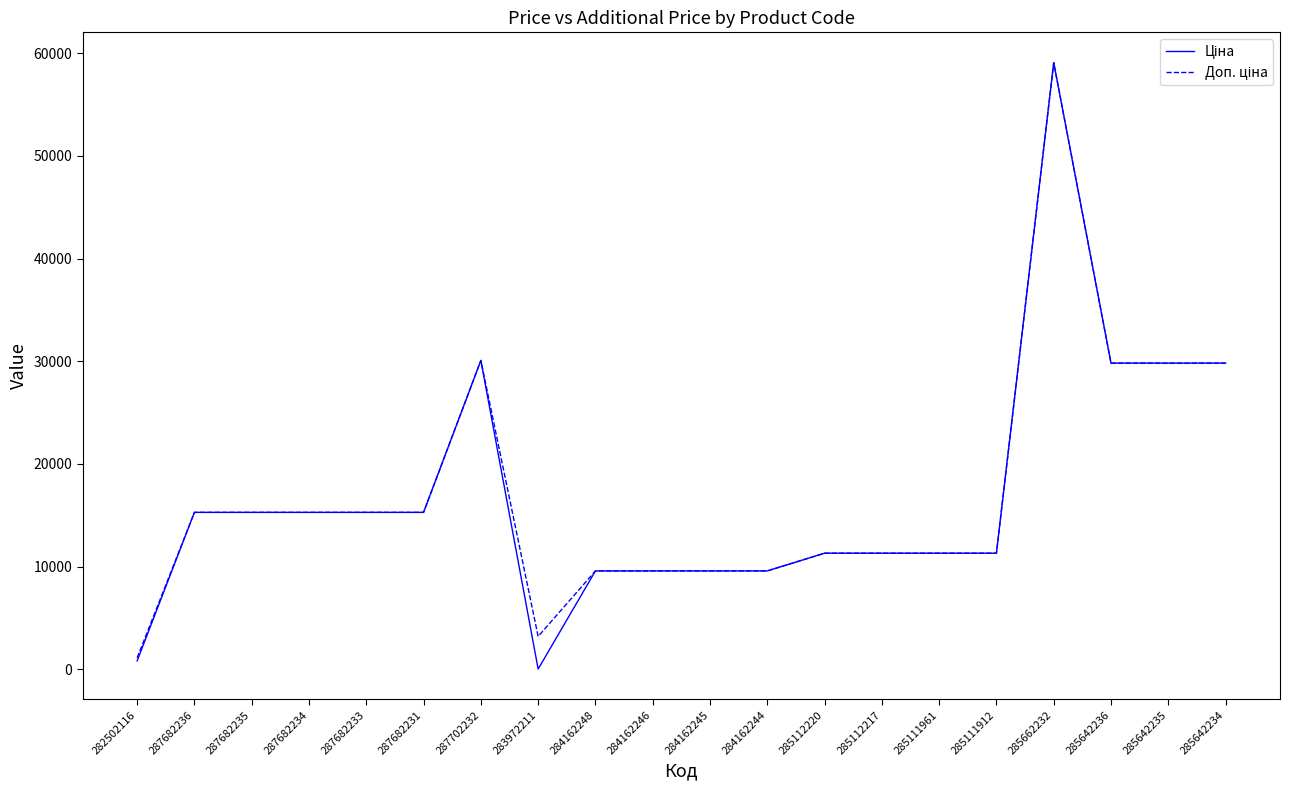

What is the total value across all series at 285112217?

22625.0